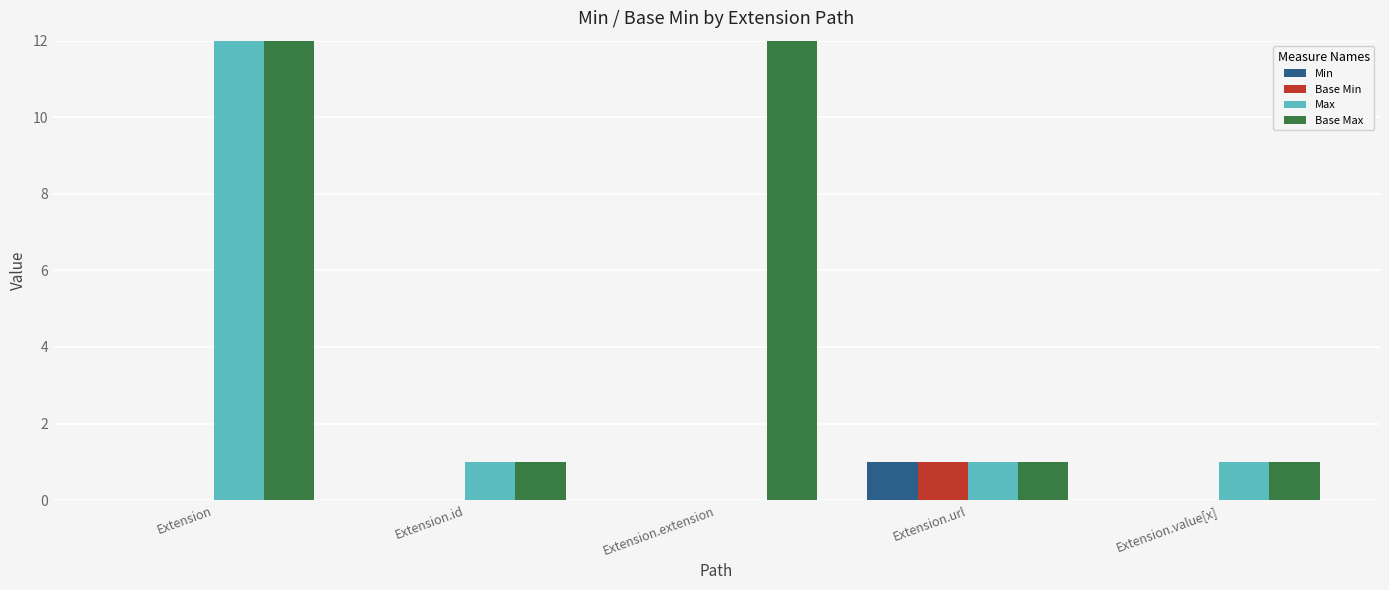

Reading left to right, list all the values displayed in this chart.

Min: 0	0	0	1	0
Base Min: 0	0	0	1	0
Max: 999	1	0	1	1
Base Max: 999	1	999	1	1